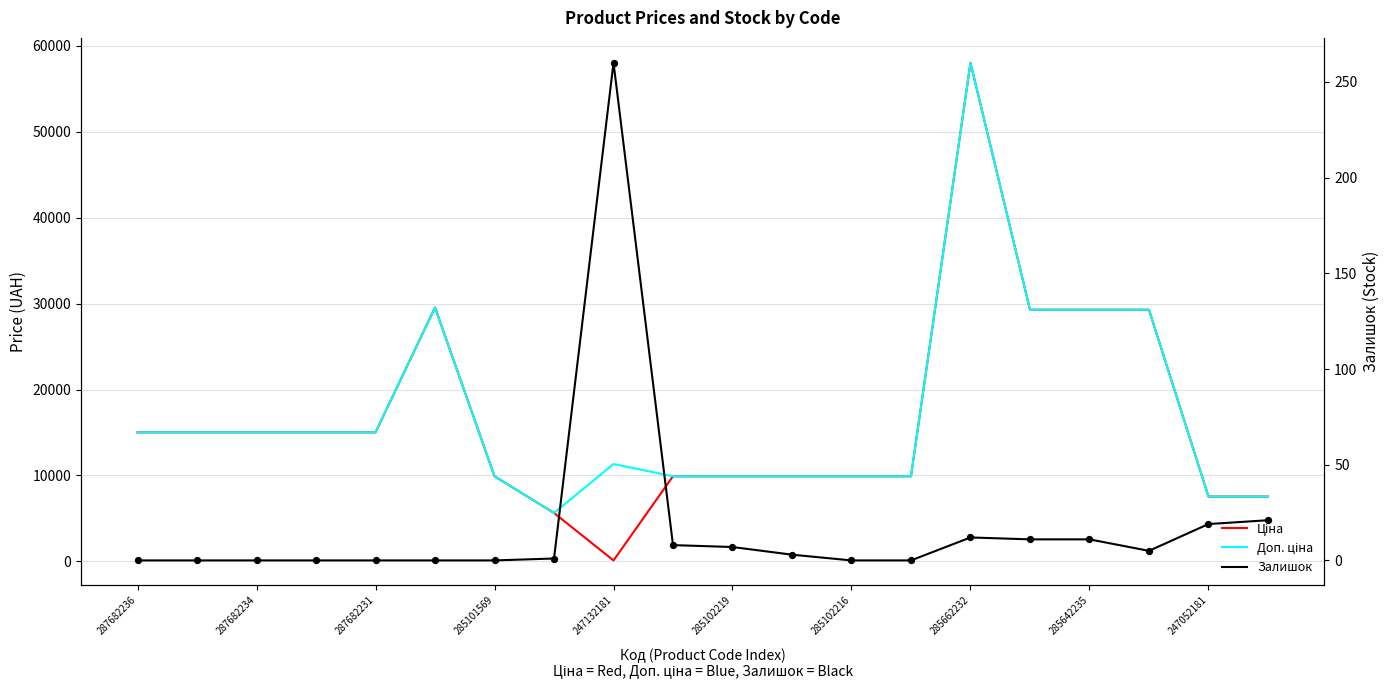

Which series has the widest spread of Y values?

Ціна